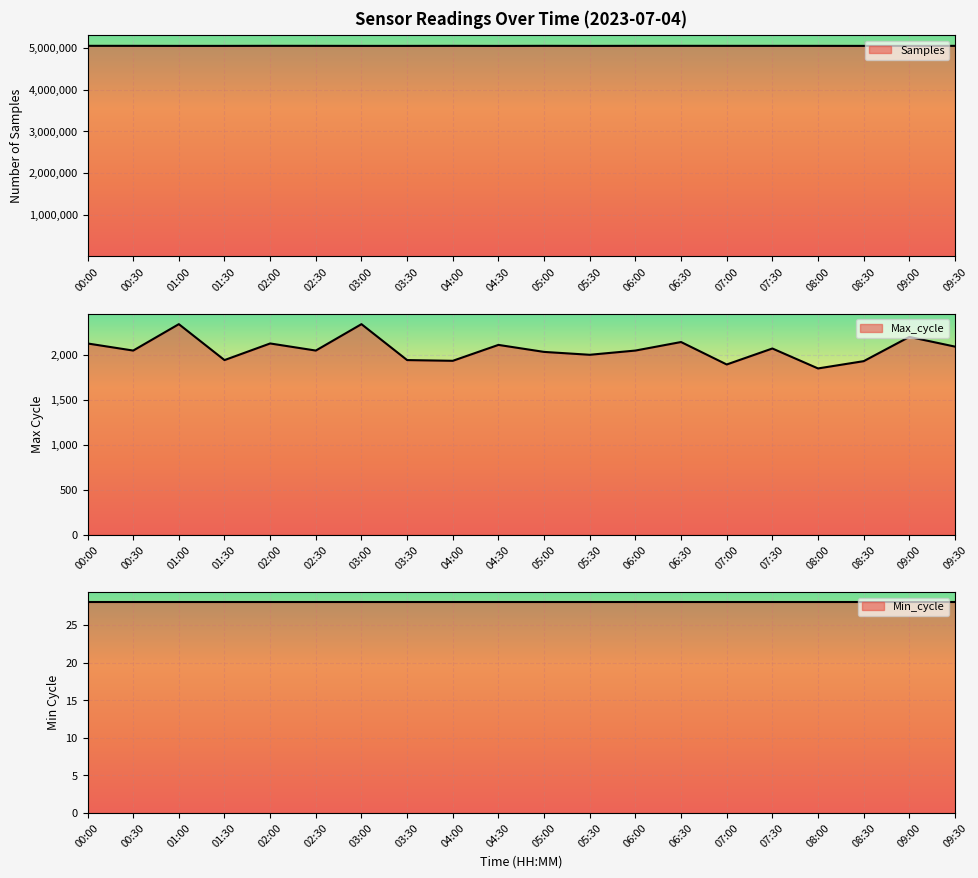

How many interior local valleys does the Samples series have?

5